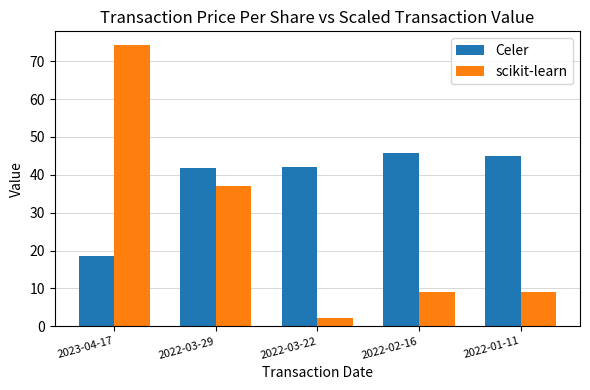

How many bars are there in total?

10